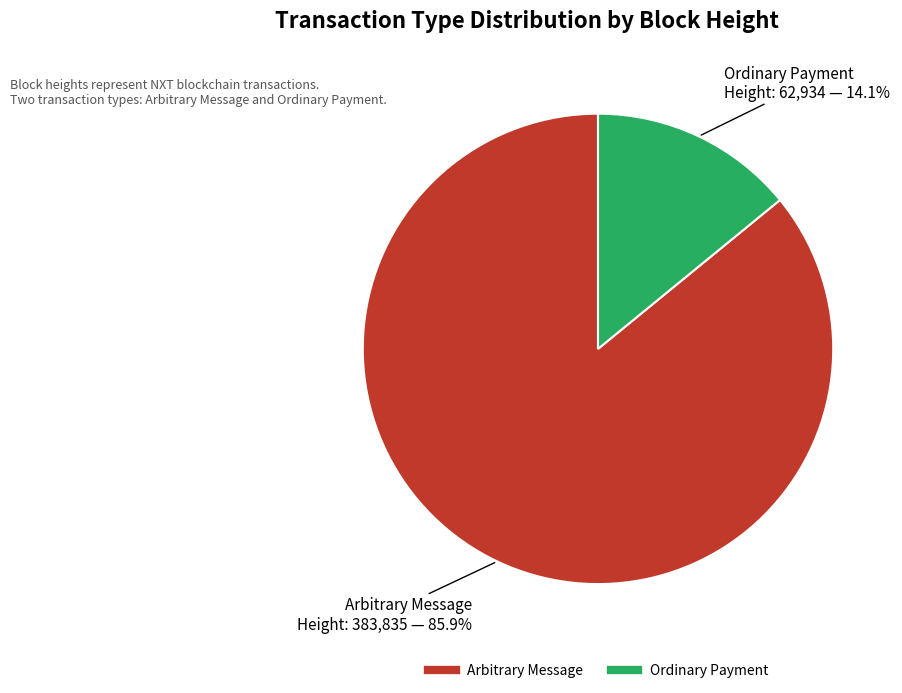

Is there any slice that represents more than half of the pie?

Yes